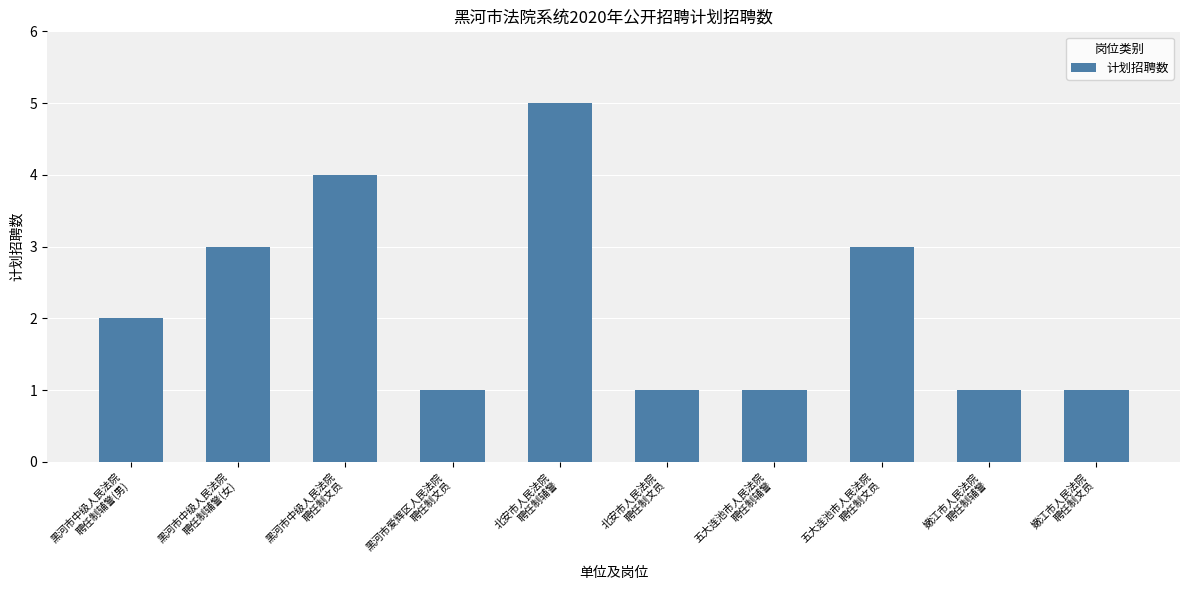

What is the maximum value shown in the chart?

5